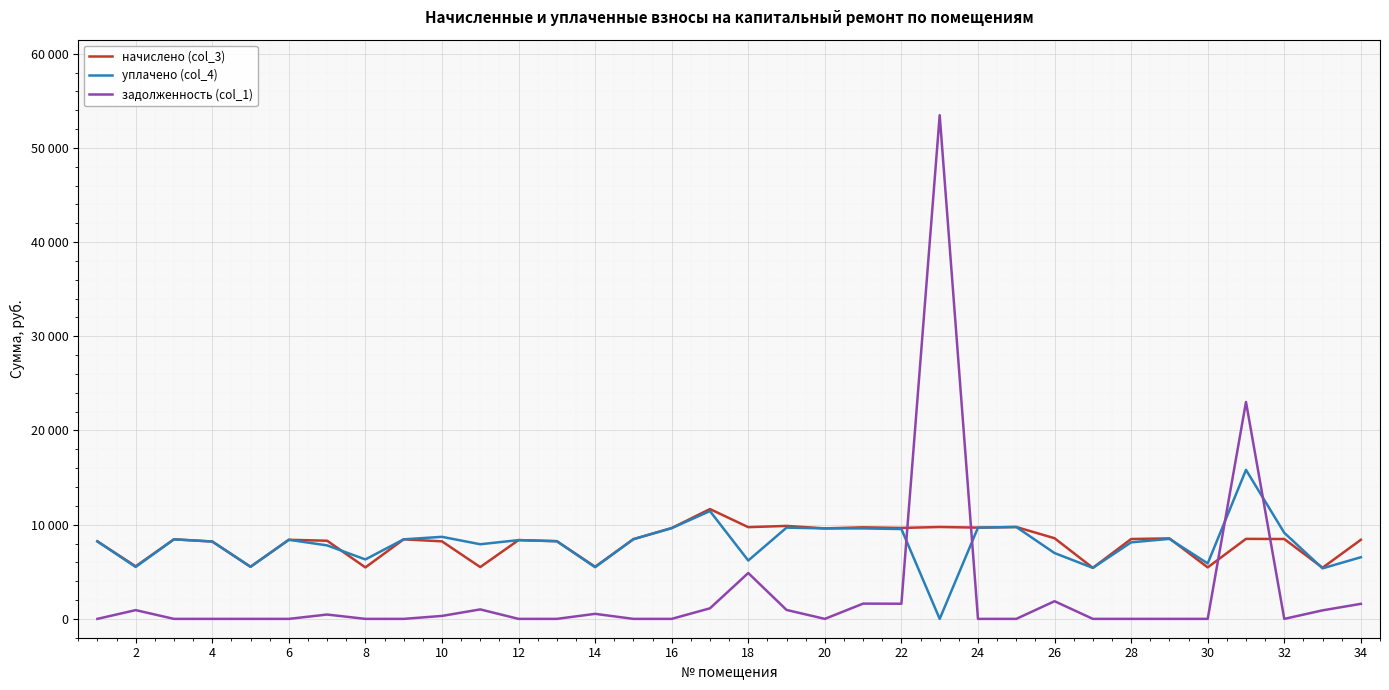

Which series has the largest range (max minus min)?

задолженность (col_1)